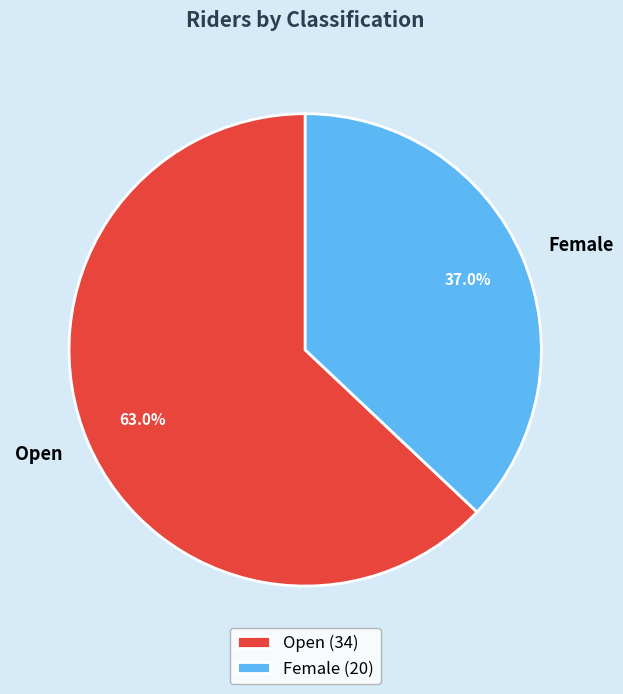

Rank the categories by value from lowest to highest.

Female, Open